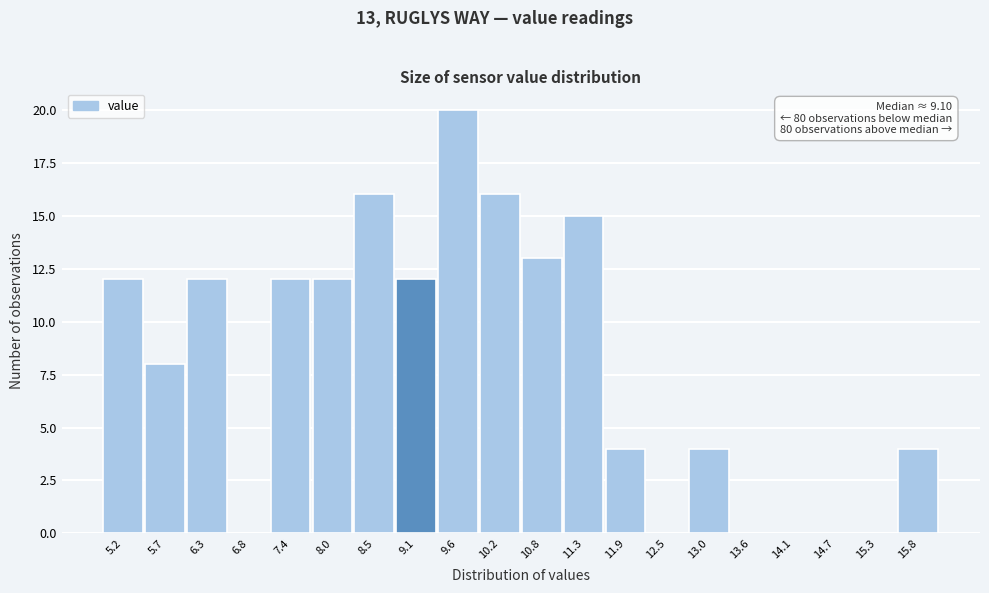

Over which range of the x-axis is the bar tallest?

9.4 to 9.9